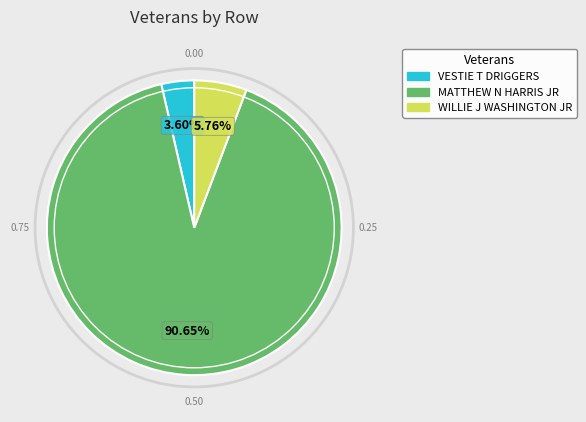

Which has a higher value, VESTIE T DRIGGERS or MATTHEW N HARRIS JR?

MATTHEW N HARRIS JR